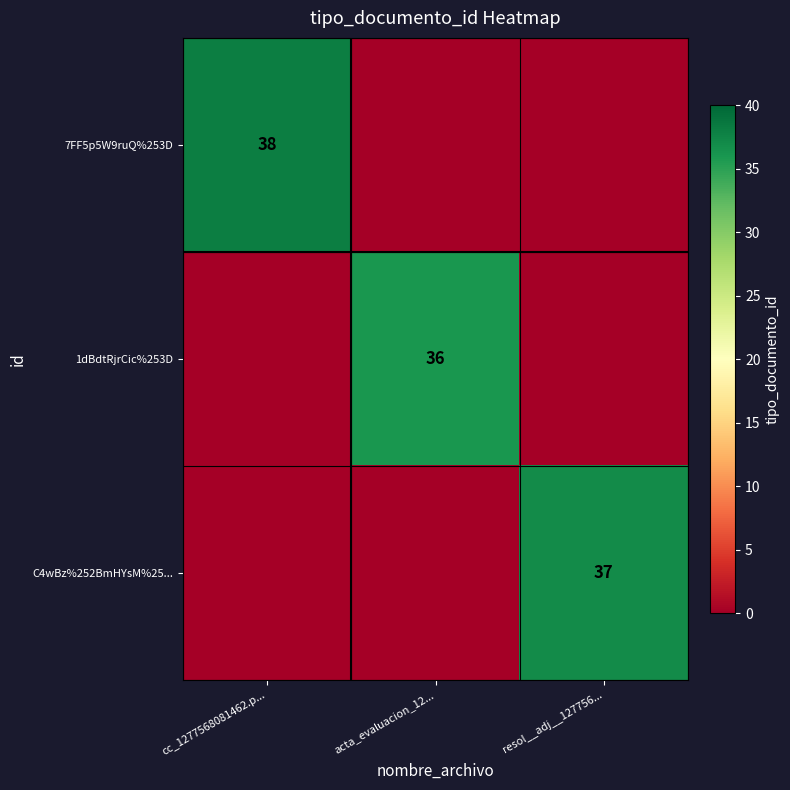

Is the value of 7FF5p5W9ruQ%253D at cc_1277568081462.p... greater than the value of 1dBdtRjrCic%253D at acta_evaluacion_12...?

Yes